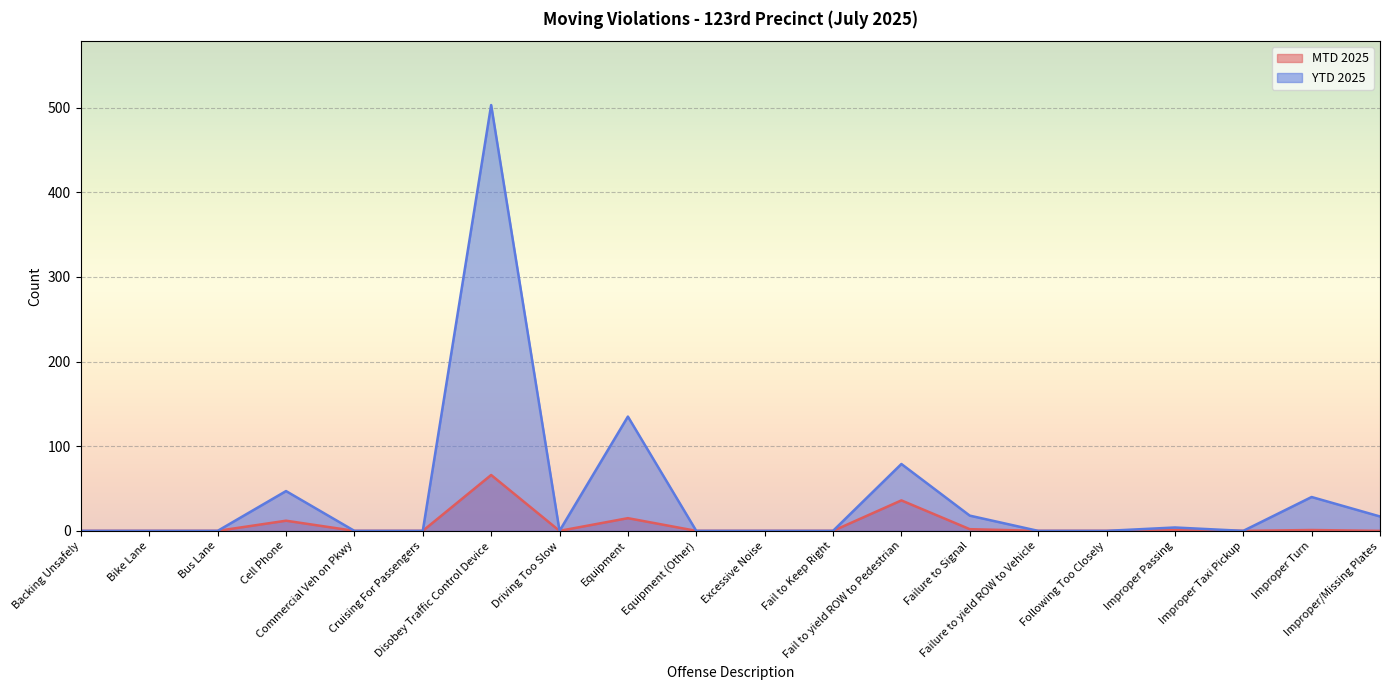

What is the label of the 1st point from the right?

Improper/Missing Plates